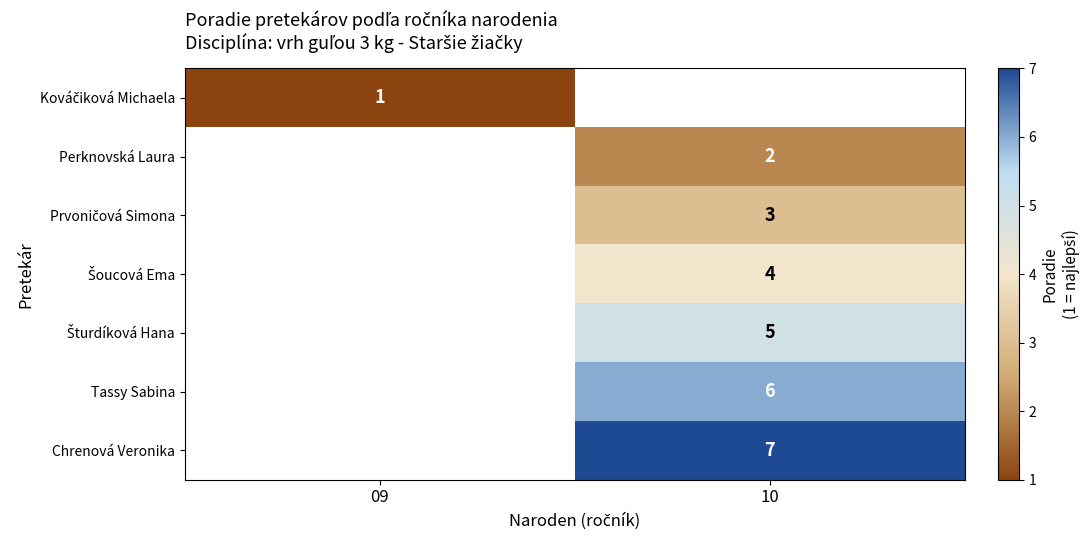

The Tassy Sabina series shows 6 at 10. True or false?

True